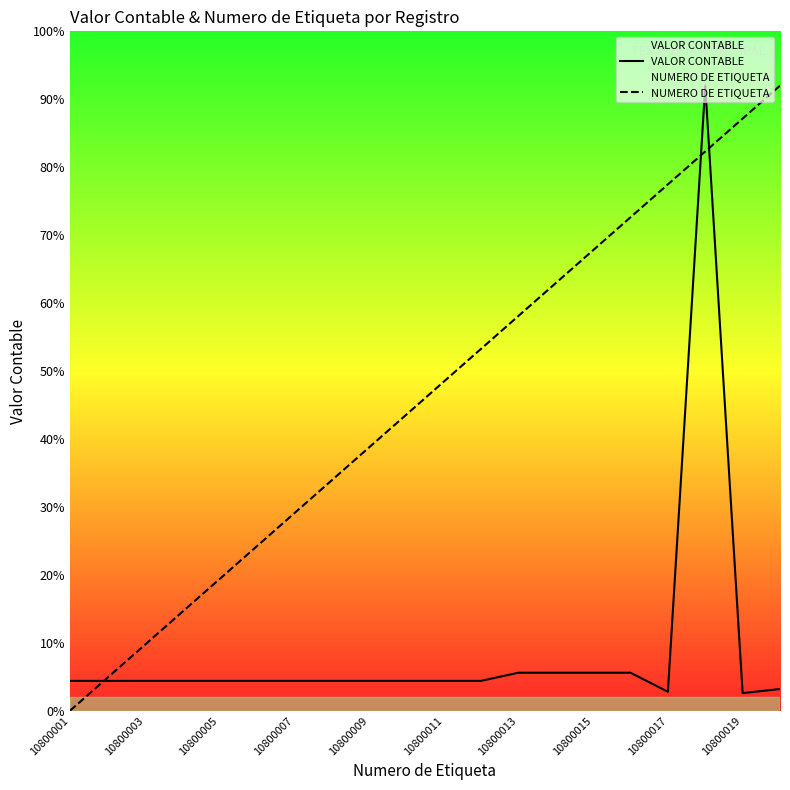

Which series has the largest total across all categories?

NUMERO DE ETIQUETA